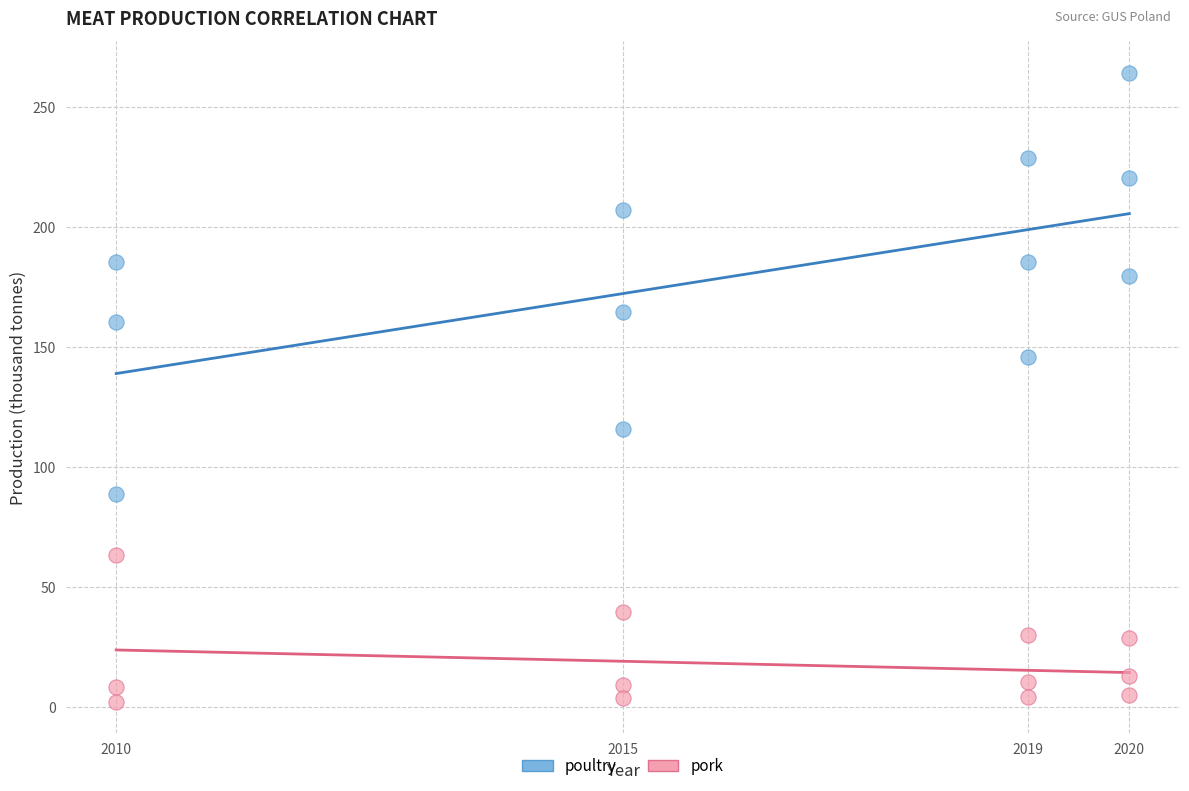

Which series reaches the maximum Y coordinate?

poultry